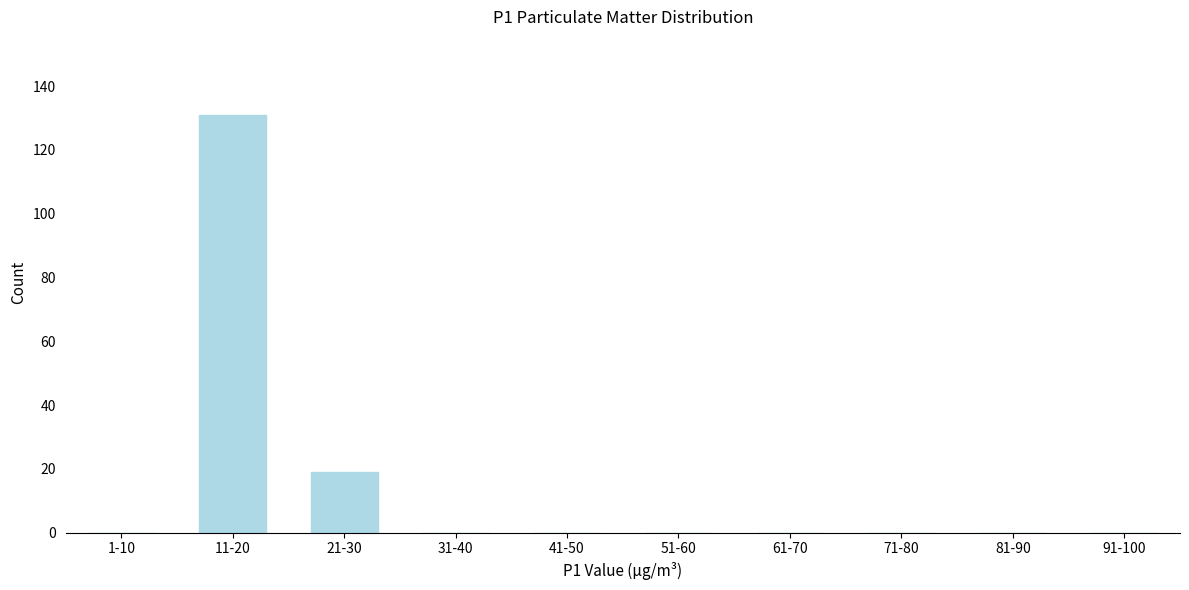

Reading left to right, transcribe all the data shown in this chart.

1-10=0	11-20=131	21-30=19	31-40=0	41-50=0	51-60=0	61-70=0	71-80=0	81-90=0	91-100=0